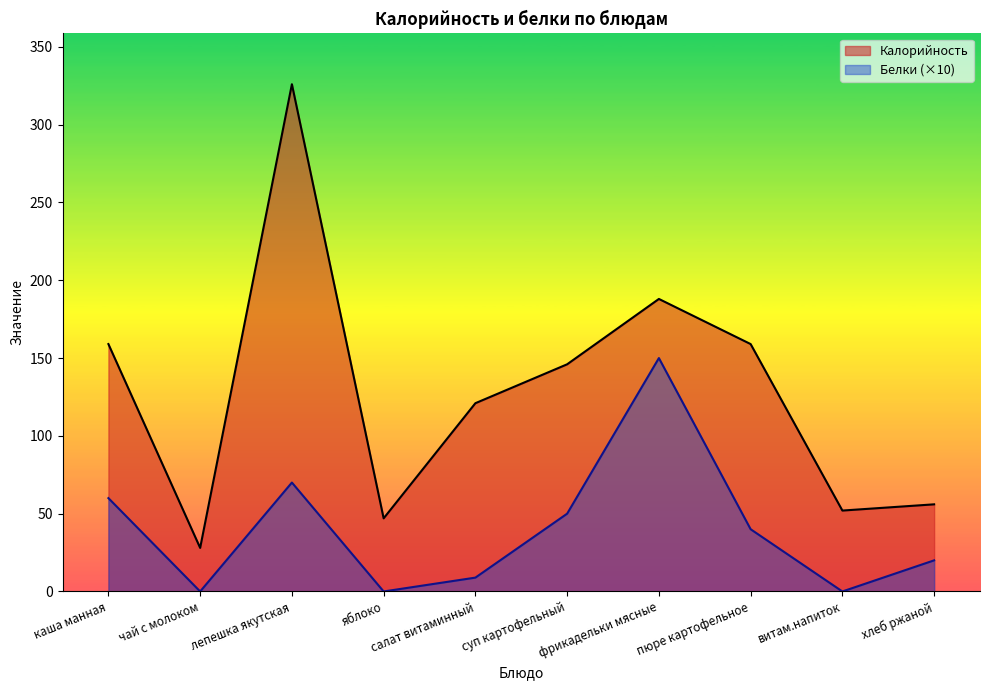

What is the difference between the maximum and minimum values in the Белки series?

150.0